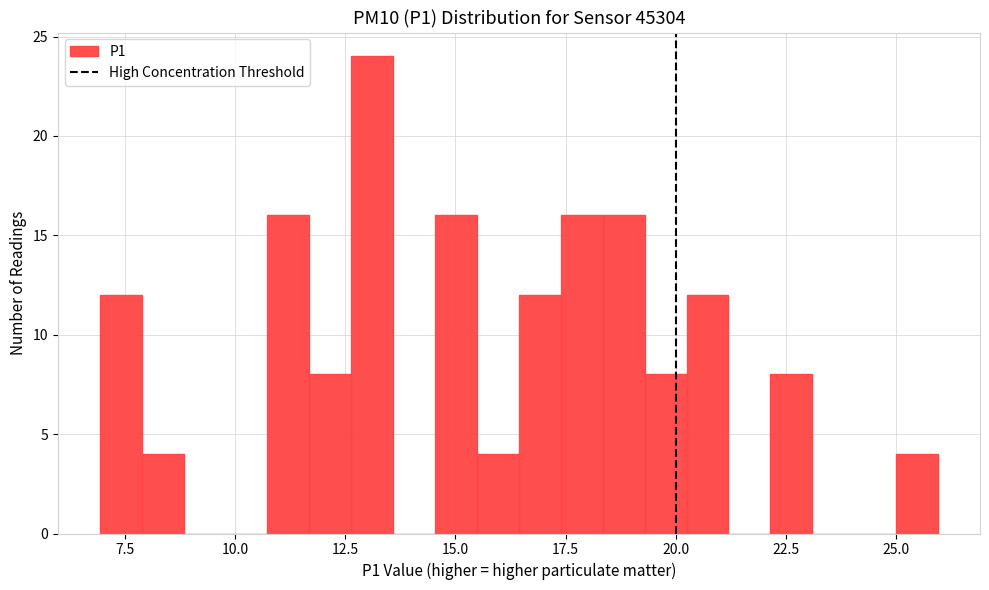

Read against the x-axis, roughly where is the centre of the tallest bar?

13.0